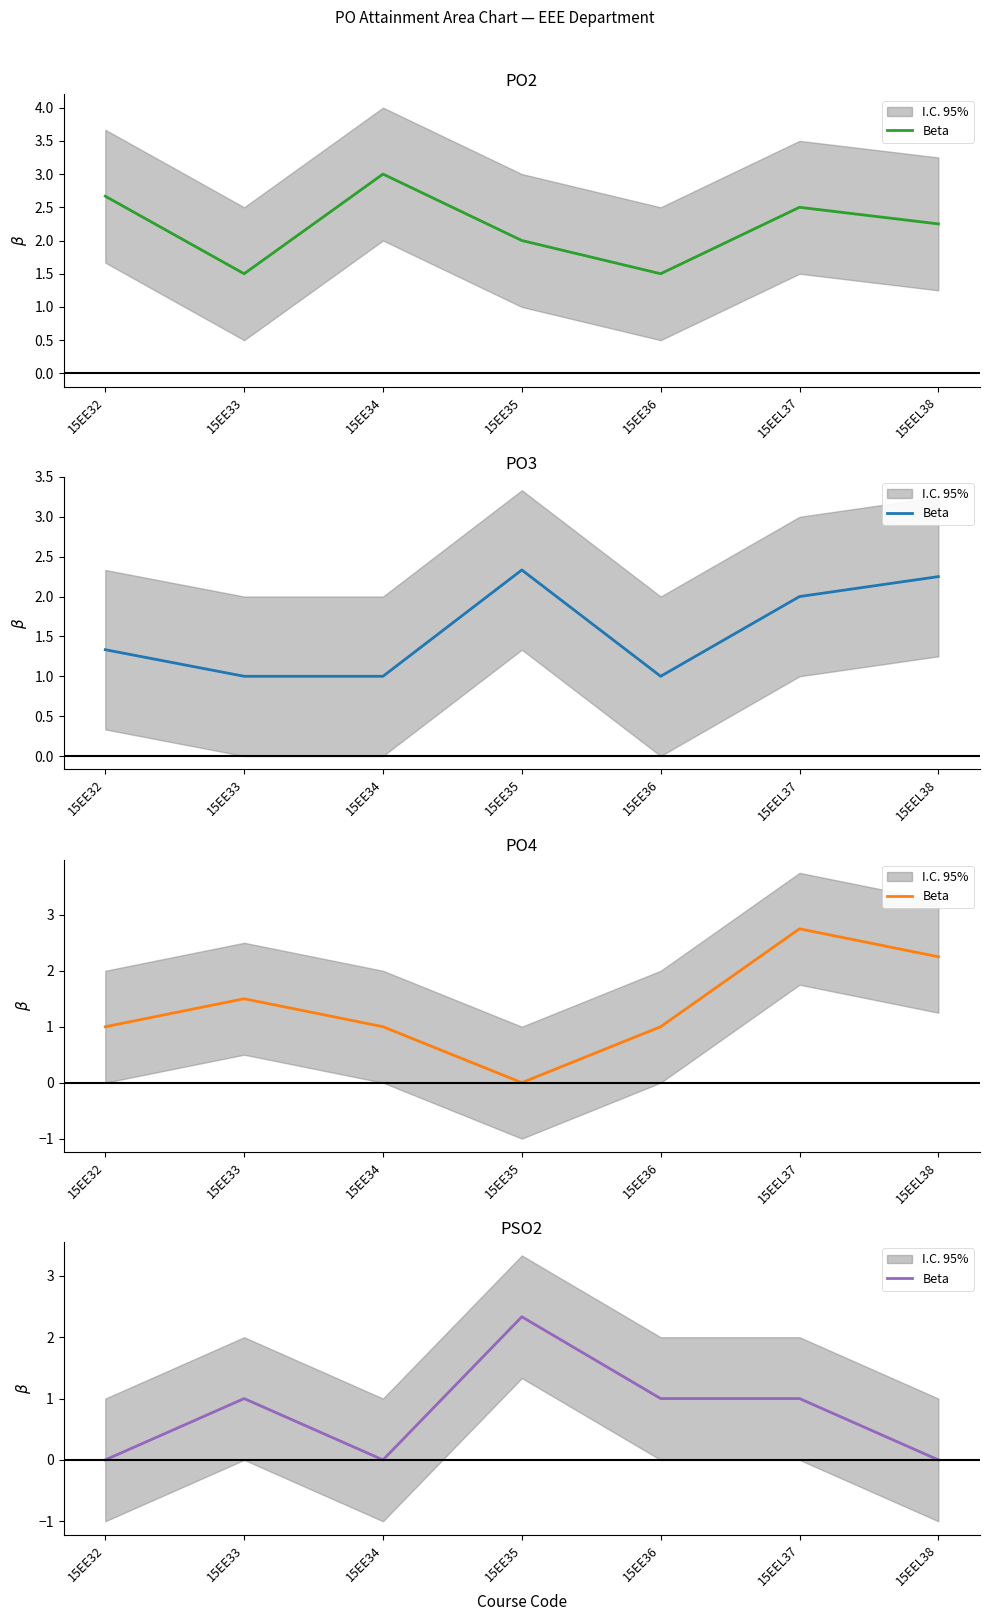

Count the number of data series in this chart.

1